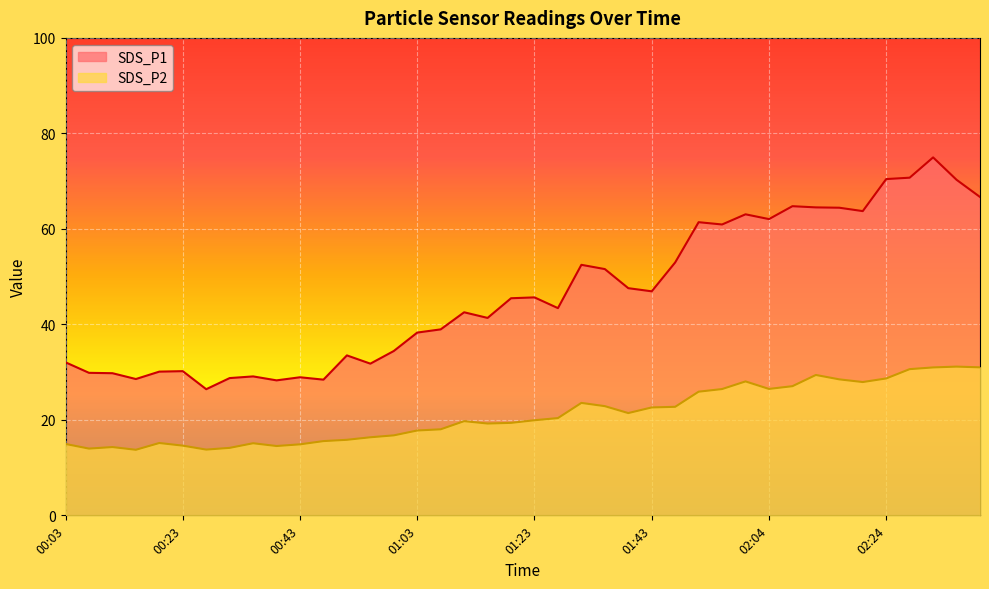

How many lines are shown in the chart?

2